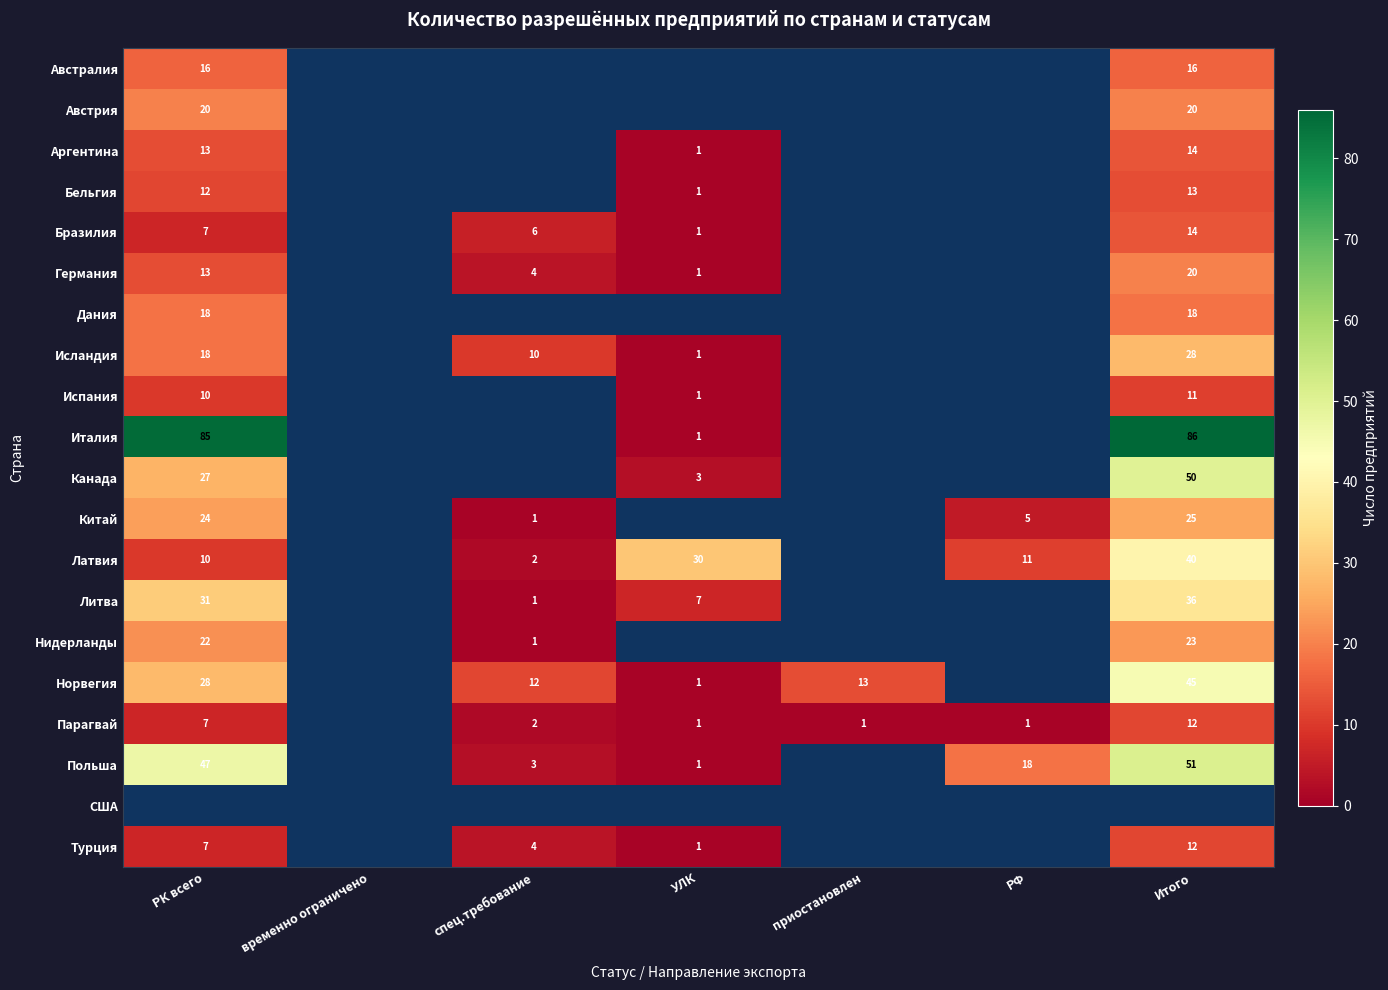

Between временно ограничено and УЛК, which is larger?

УЛК